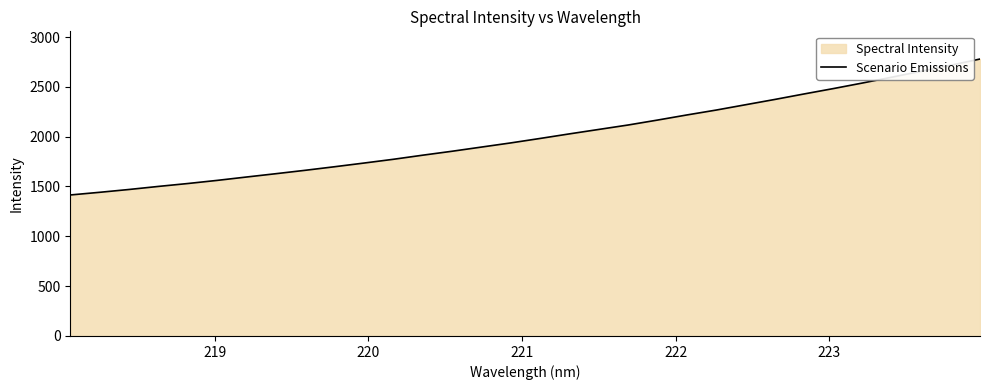

What is the smallest value displayed?

1414.9